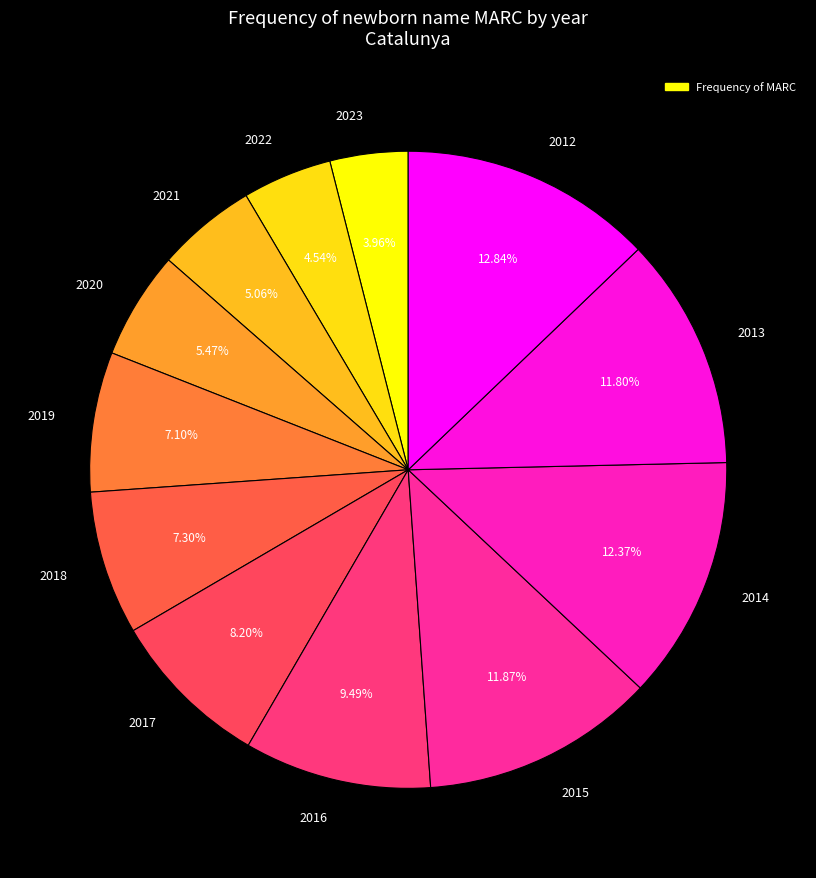

True or false: 2012 accounts for 21% of the total.

False